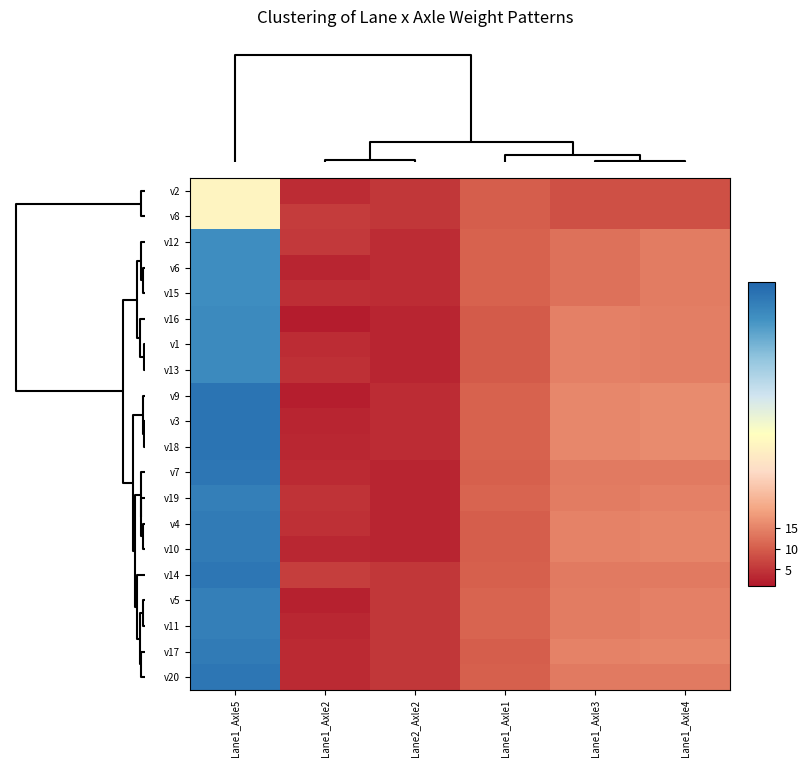

Rank the series by their maximum value, from highest to lowest.

v9, v3, v18, v7, v14, v20, v4, v10, v17, v19, v5, v11, v16, v1, v13, v12, v6, v15, v2, v8